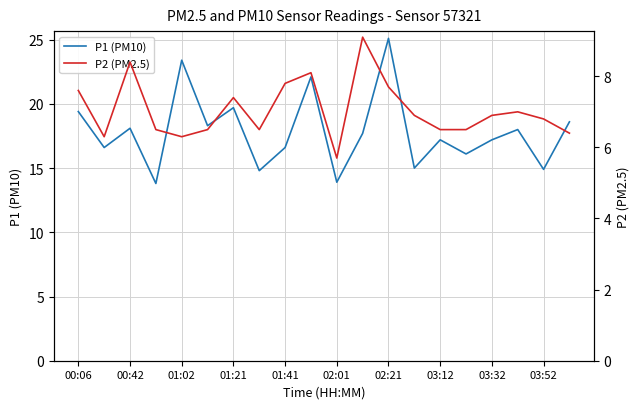

What is the maximum value for P1 (PM10)?

25.1